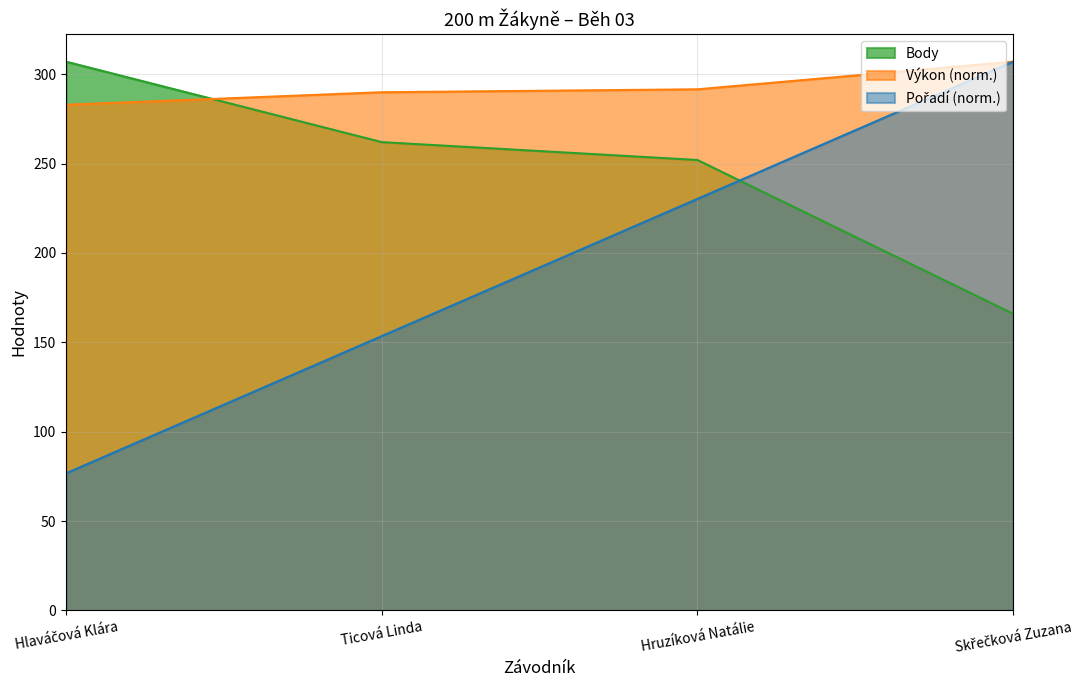

How many lines are shown in the chart?

3